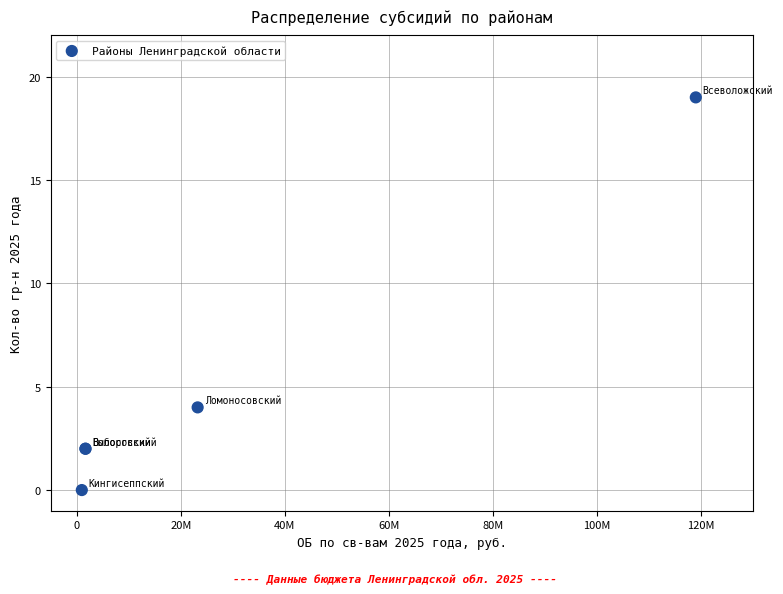

What Y value in the scatter plot is closest to 9?

4